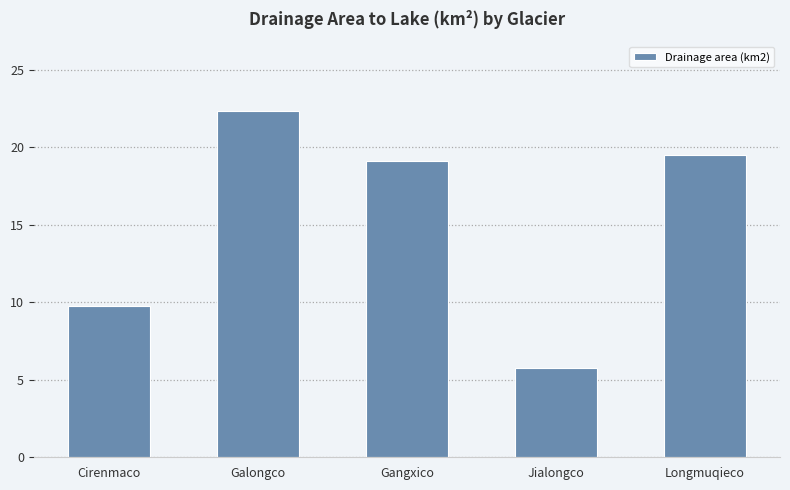

Reading left to right, transcribe all the data shown in this chart.

9.8	22.3	19.1	5.8	19.5